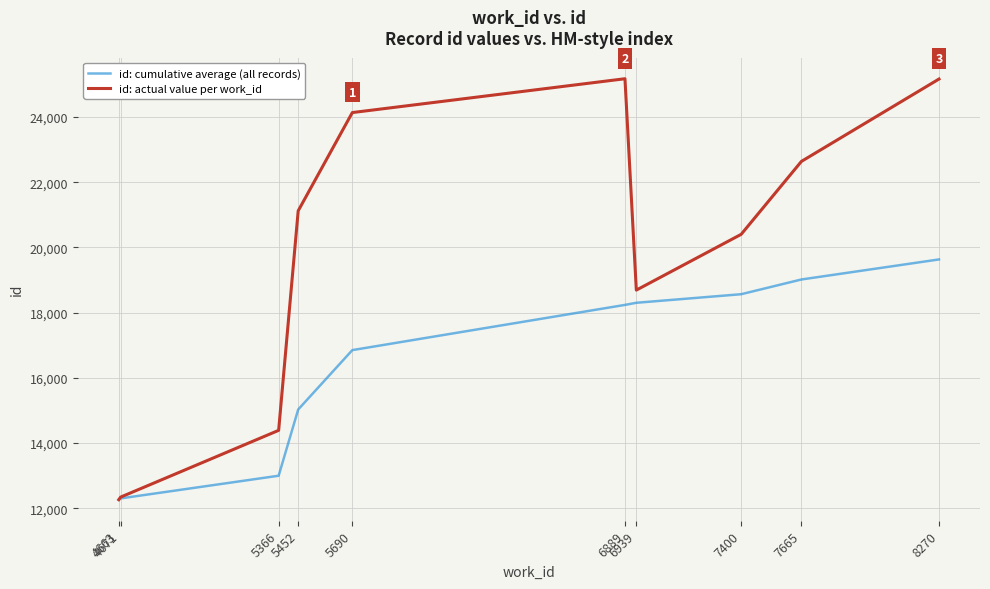

True or false: id: actual value per work_id has a value of 12261 at 4663.

True